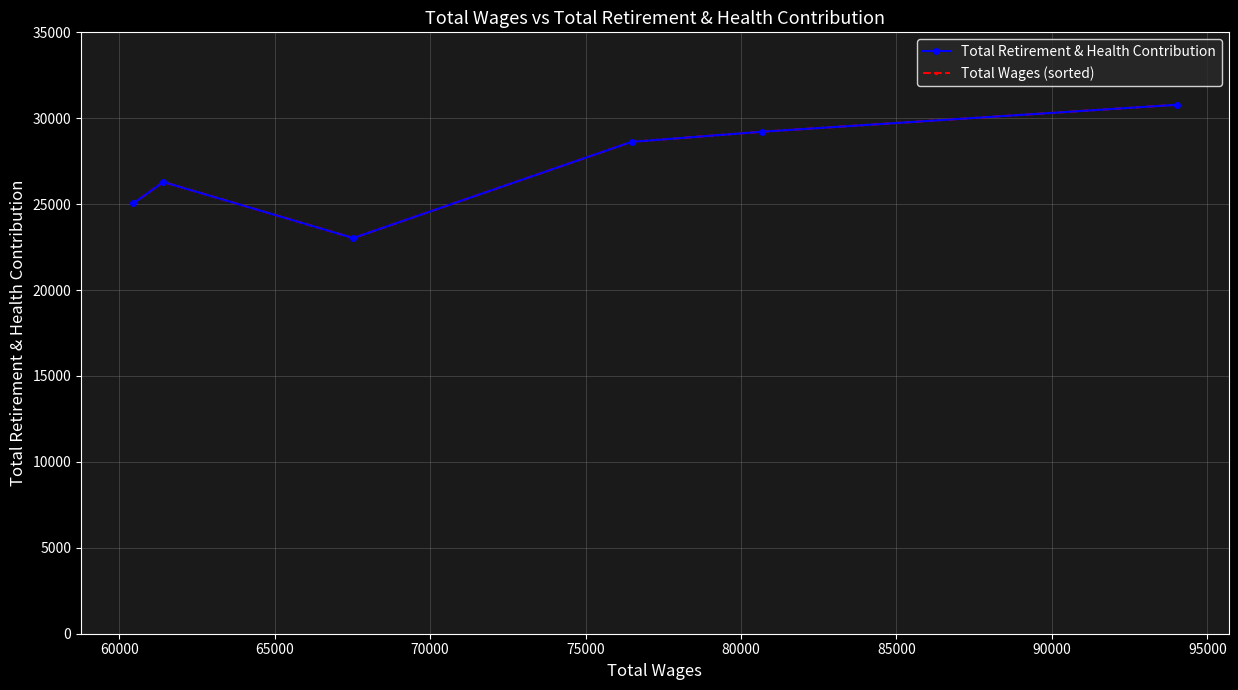

How many interior local peaks does the Total Retirement & Health Contribution series have?

1